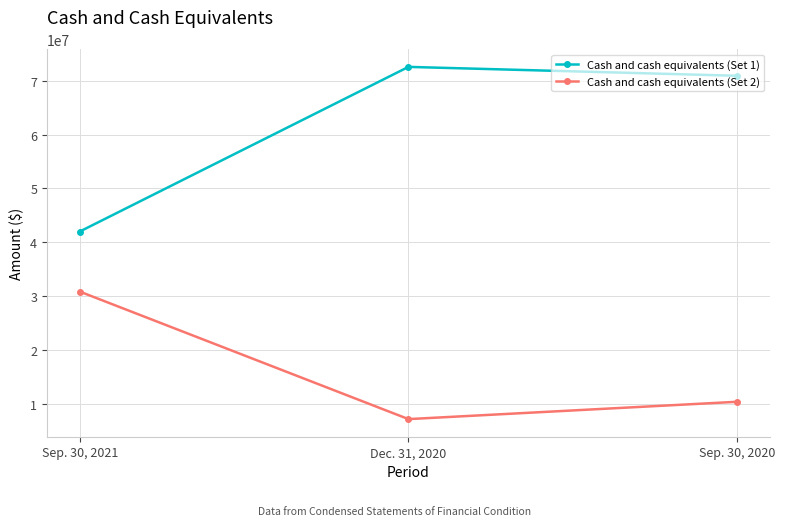

What is the sum of the Cash and cash equivalents (Set 1) values at Sep. 30, 2020 and Sep. 30, 2021?

112900334